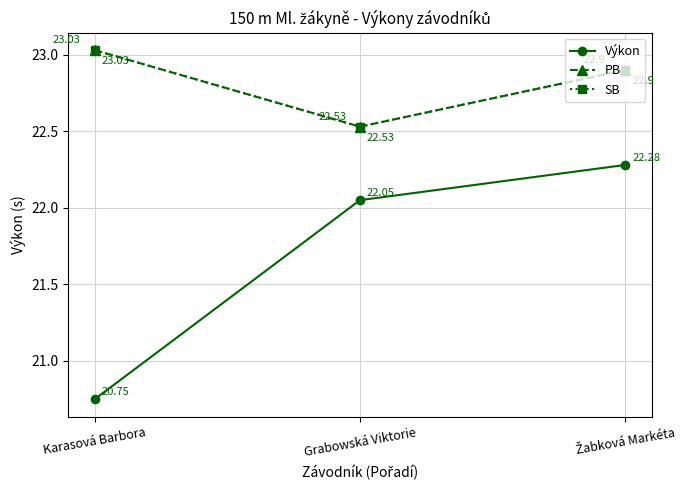

What is the sum of the PB values at Grabowská Viktorie and Karasová Barbora?

45.6